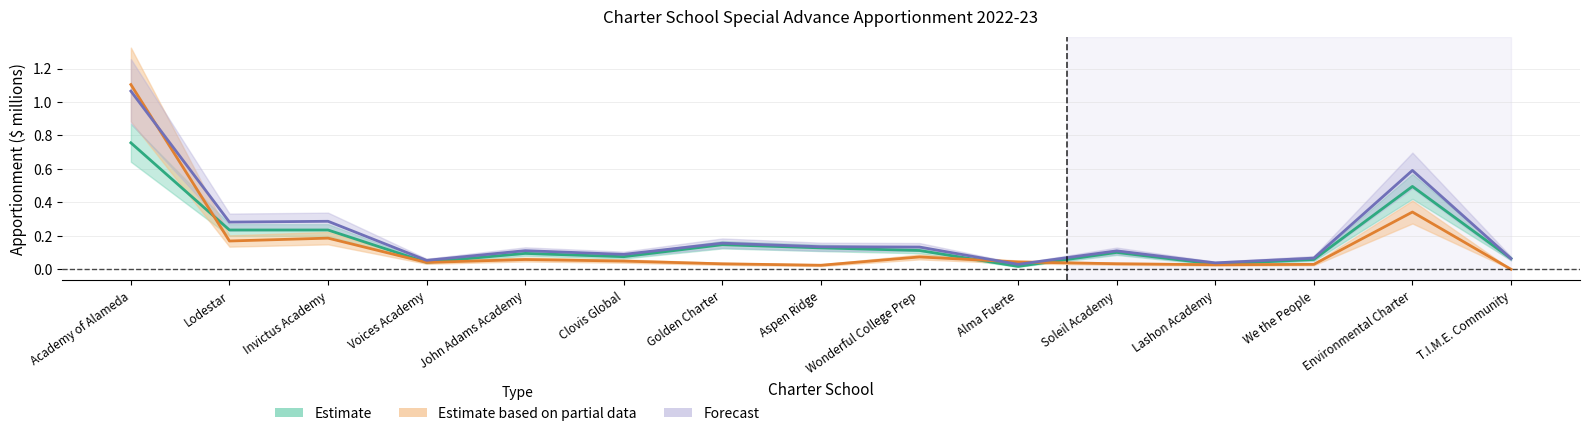

Reading left to right, transcribe all the data shown in this chart.

Estimate: Academy of Alameda=0.8	Lodestar=0.2	Invictus Academy=0.2	Voices Academy=0.0	John Adams Academy=0.1	Clovis Global=0.1	Golden Charter=0.1	Aspen Ridge=0.1	Wonderful College Prep=0.1	Alma Fuerte=0.0	Soleil Academy=0.1	Lashon Academy=0.0	We the People=0.1	Environmental Charter=0.5	T.I.M.E. Community=0.1
Estimate based on partial data: Academy of Alameda=1.1	Lodestar=0.2	Invictus Academy=0.2	Voices Academy=0.0	John Adams Academy=0.1	Clovis Global=0.0	Golden Charter=0.0	Aspen Ridge=0.0	Wonderful College Prep=0.1	Alma Fuerte=0.0	Soleil Academy=0.0	Lashon Academy=0.0	We the People=0.0	Environmental Charter=0.3	T.I.M.E. Community=0.0
Forecast: Academy of Alameda=1.1	Lodestar=0.3	Invictus Academy=0.3	Voices Academy=0.1	John Adams Academy=0.1	Clovis Global=0.1	Golden Charter=0.2	Aspen Ridge=0.1	Wonderful College Prep=0.1	Alma Fuerte=0.0	Soleil Academy=0.1	Lashon Academy=0.0	We the People=0.1	Environmental Charter=0.6	T.I.M.E. Community=0.1